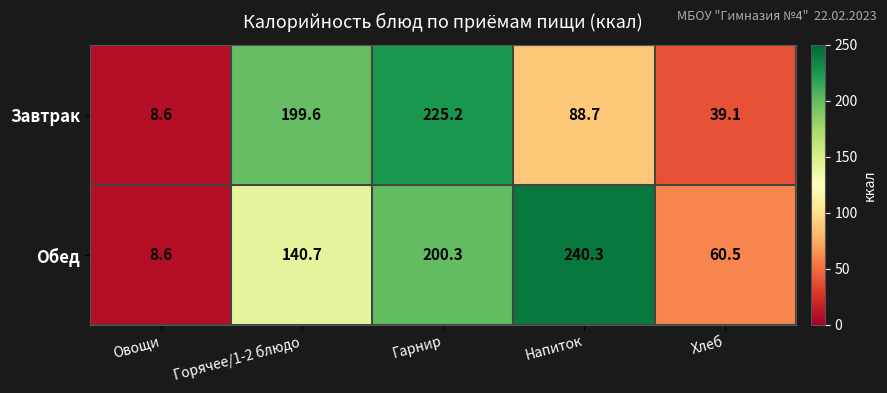

Rank the series by their average value, from highest to lowest.

Обед, Завтрак